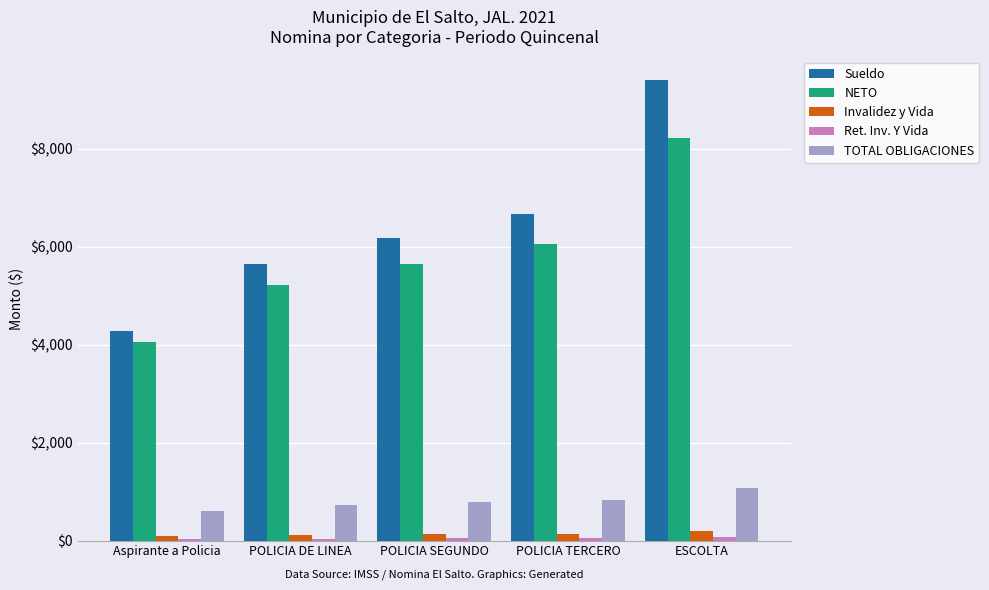

How many bars are there in total?

25